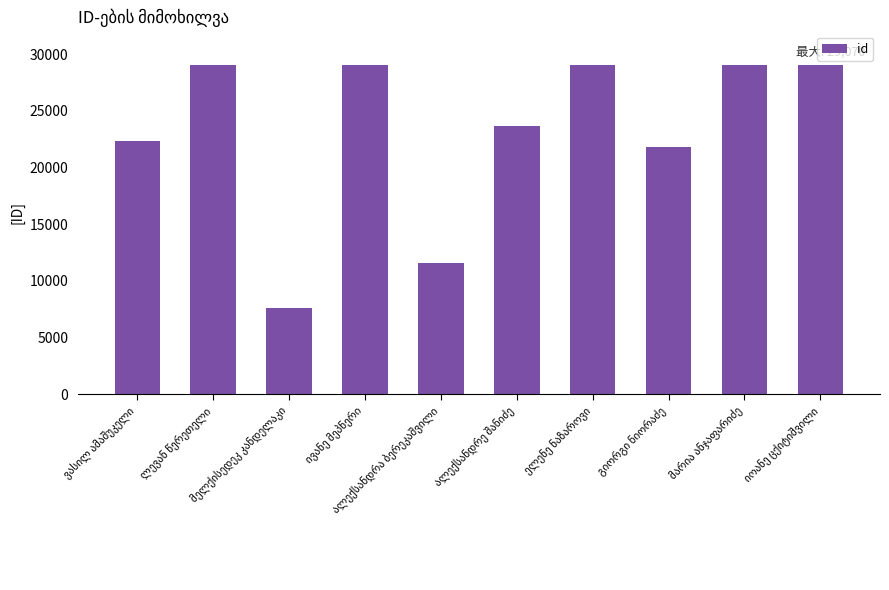

What is the sum of all values?

232277